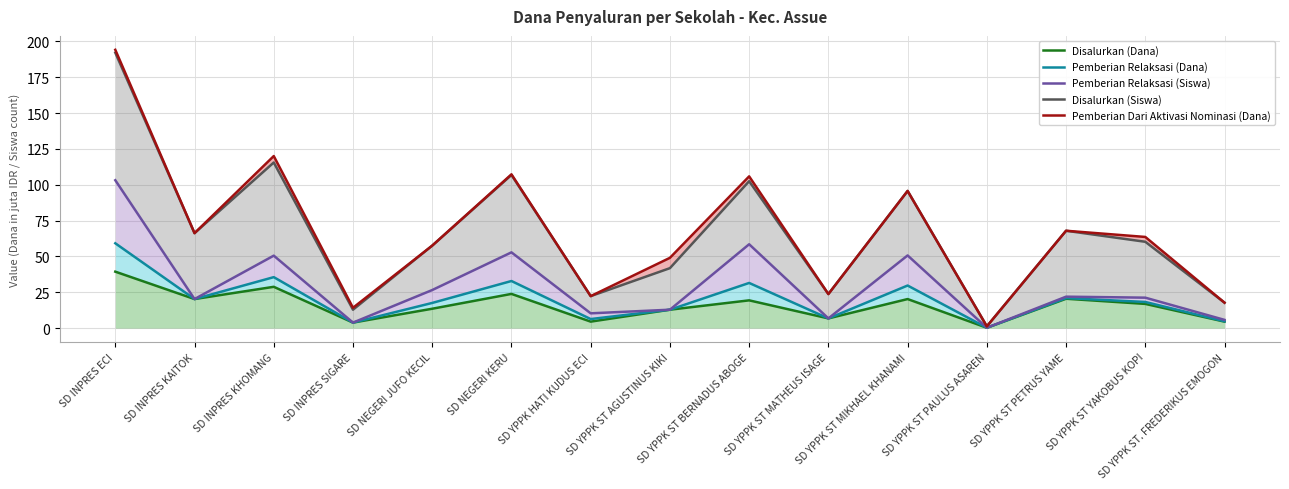

What is the total value across all series at SD YPPK ST PETRUS YAME?

199.2